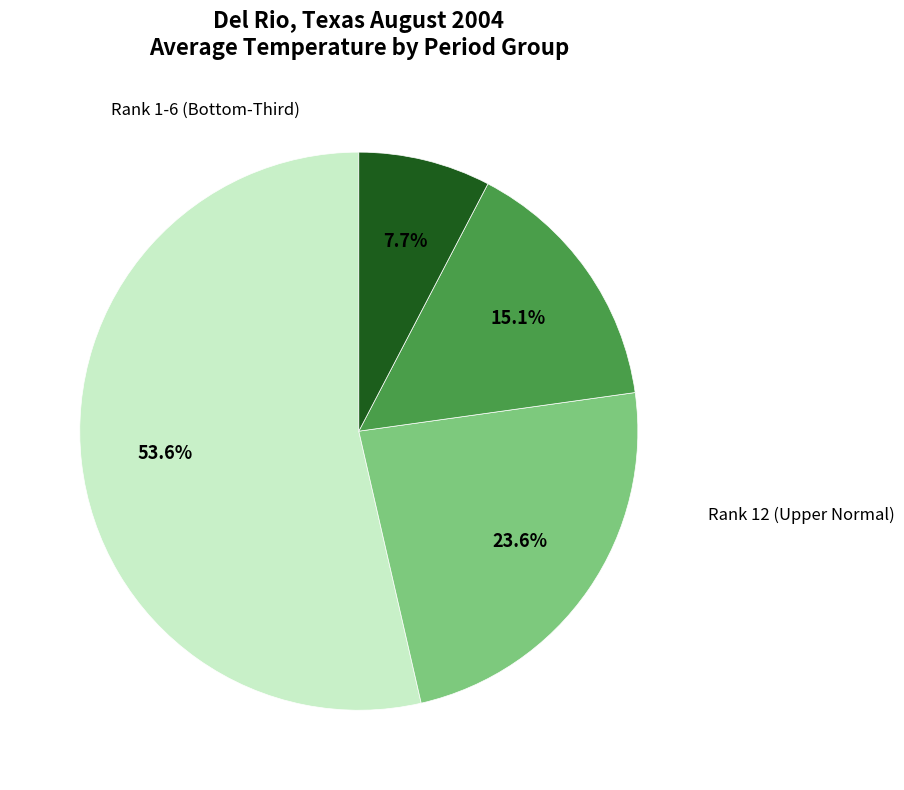

How many slices are in this pie chart?

4